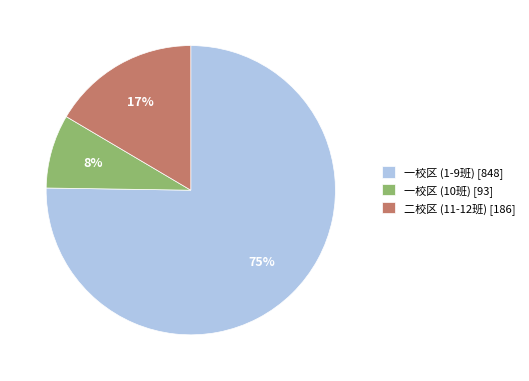

The 一校区 (1-9班) [848] slice represents 75% of the pie. True or false?

True